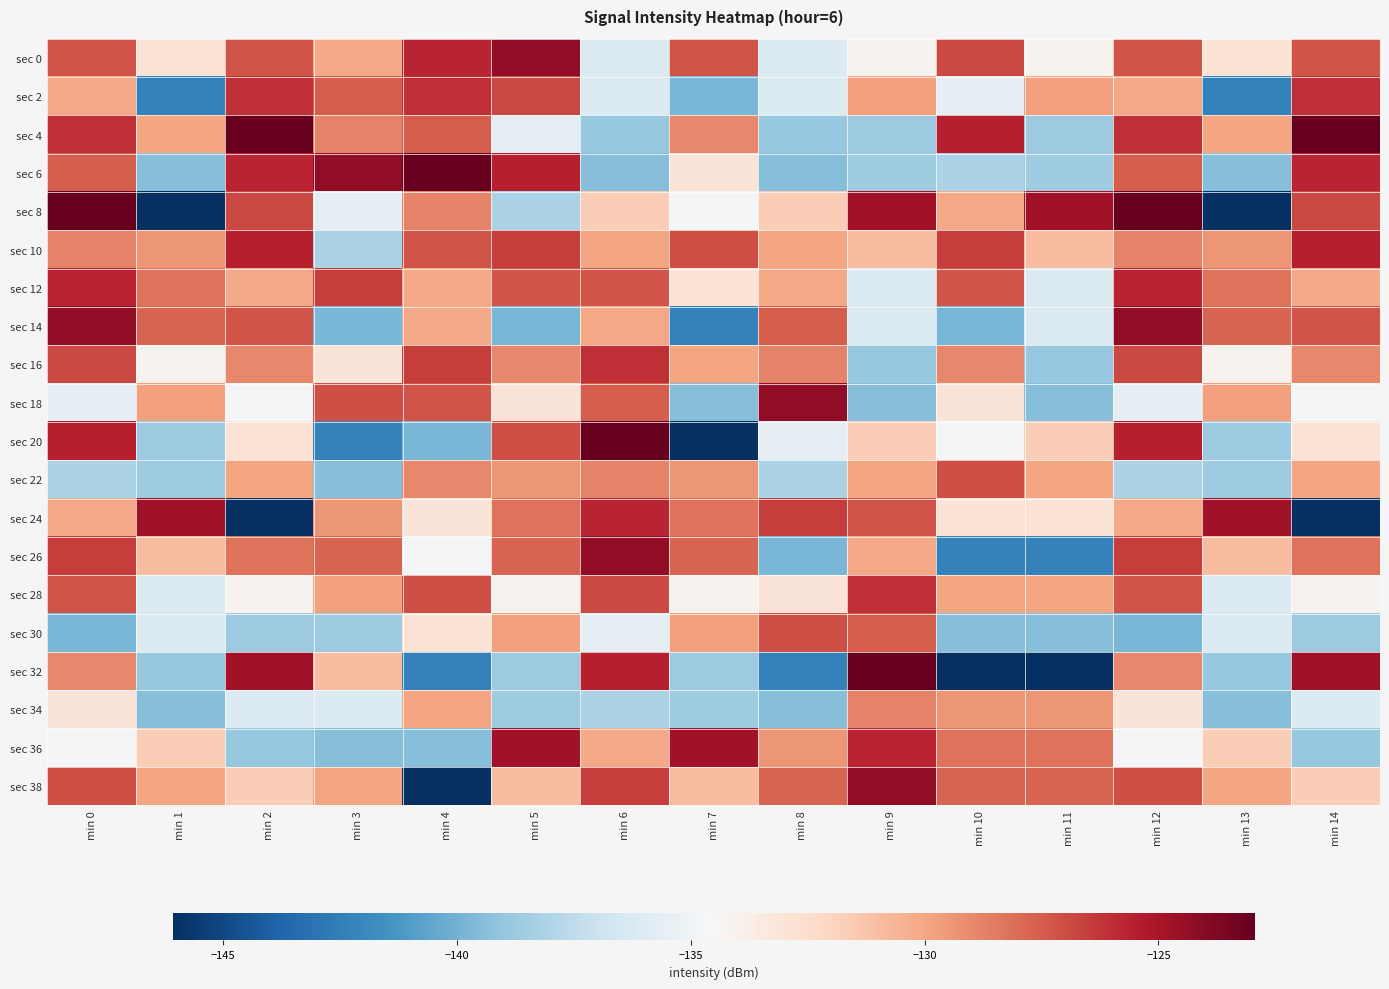

At min 9, list the series in order from smallest to largest.

sec 18, sec 16, sec 4, sec 6, sec 14, sec 12, sec 0, sec 20, sec 10, sec 26, sec 22, sec 2, sec 34, sec 30, sec 24, sec 28, sec 36, sec 8, sec 38, sec 32